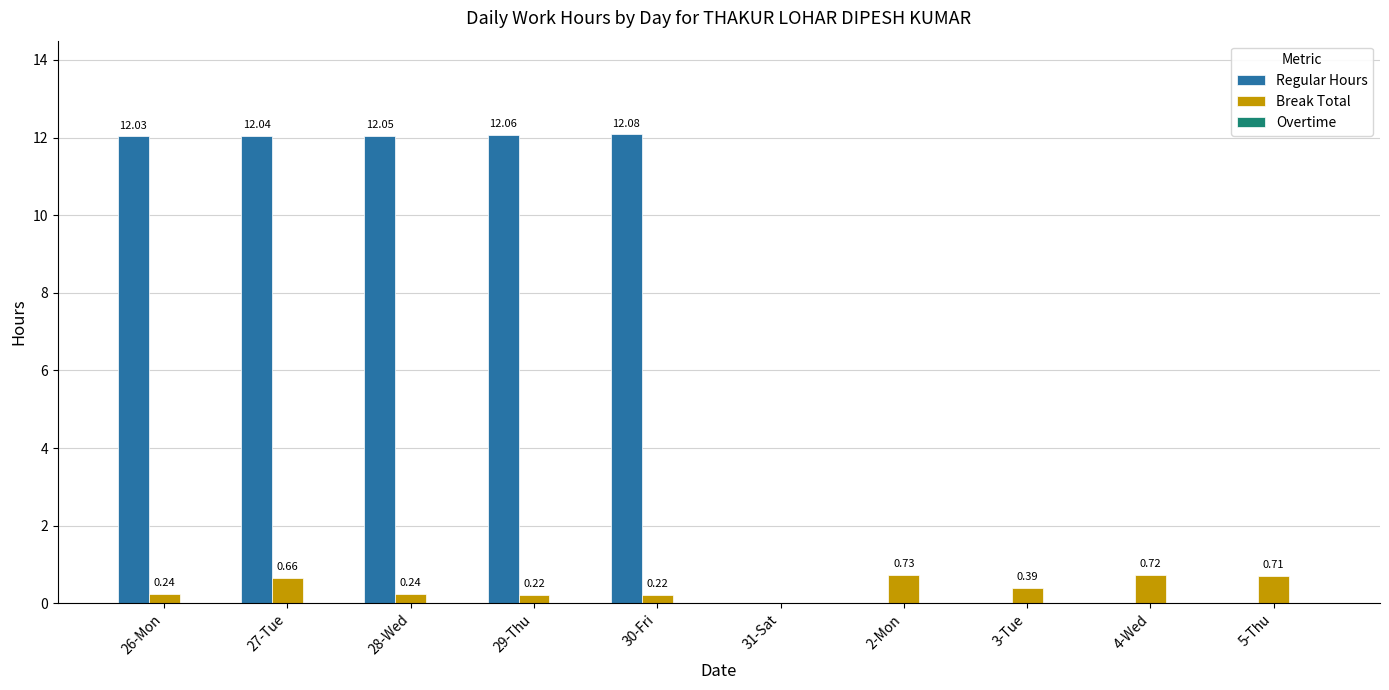

What is the sum of all Break Total values?

4.1